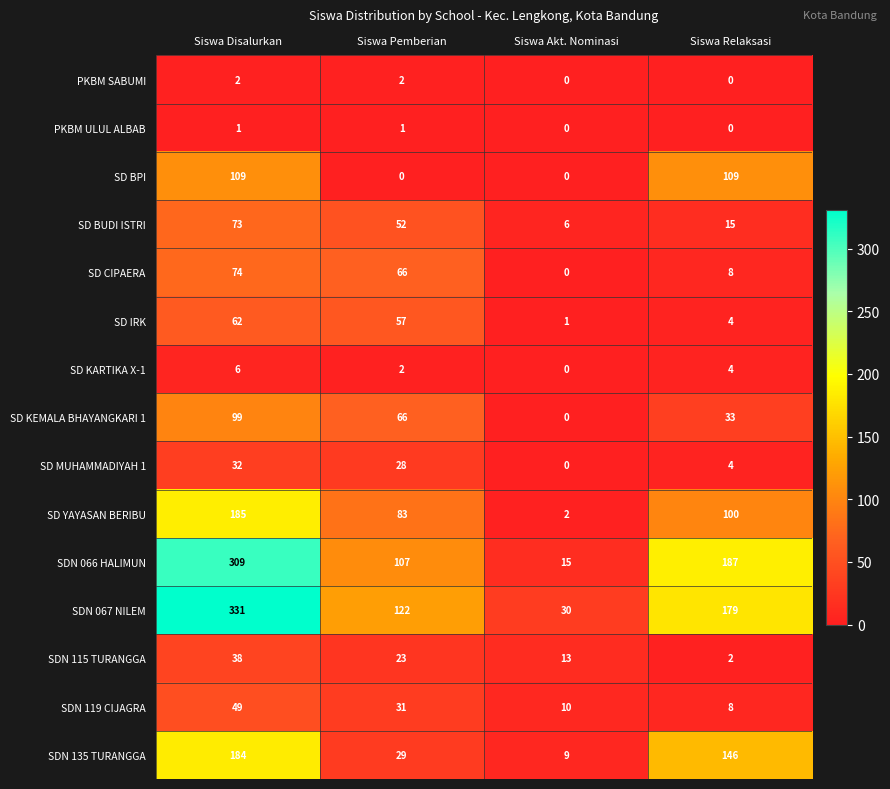

Which category has the highest value across all series?

Siswa Disalurkan